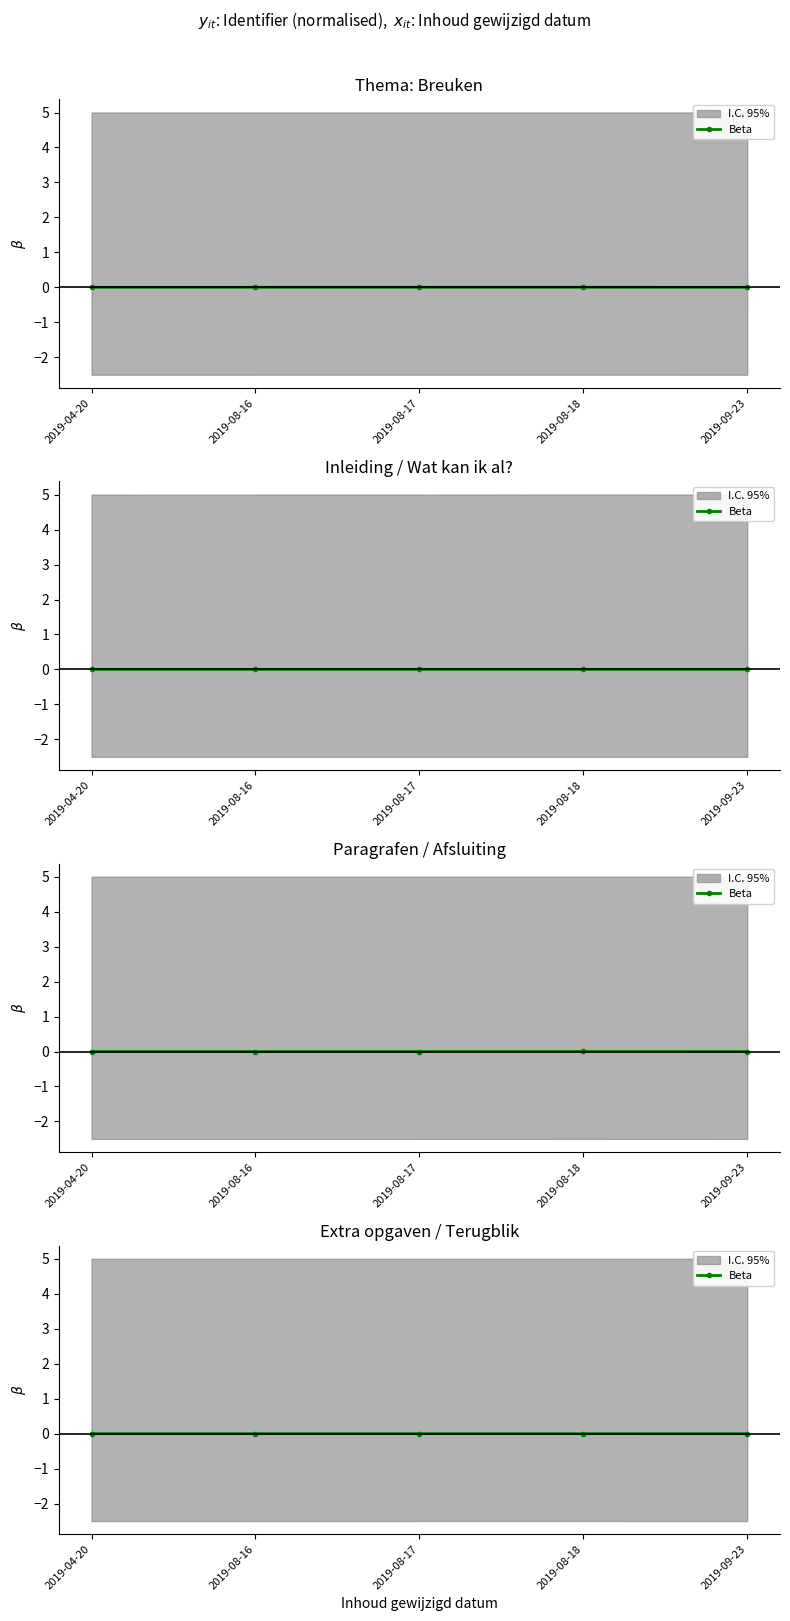

Is this an area chart (filled region under the line)?

No